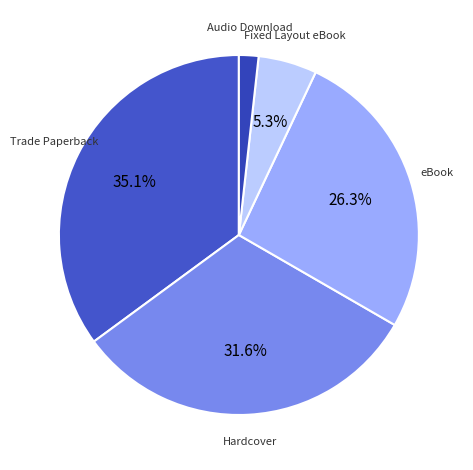

How many segments does this pie chart have?

5